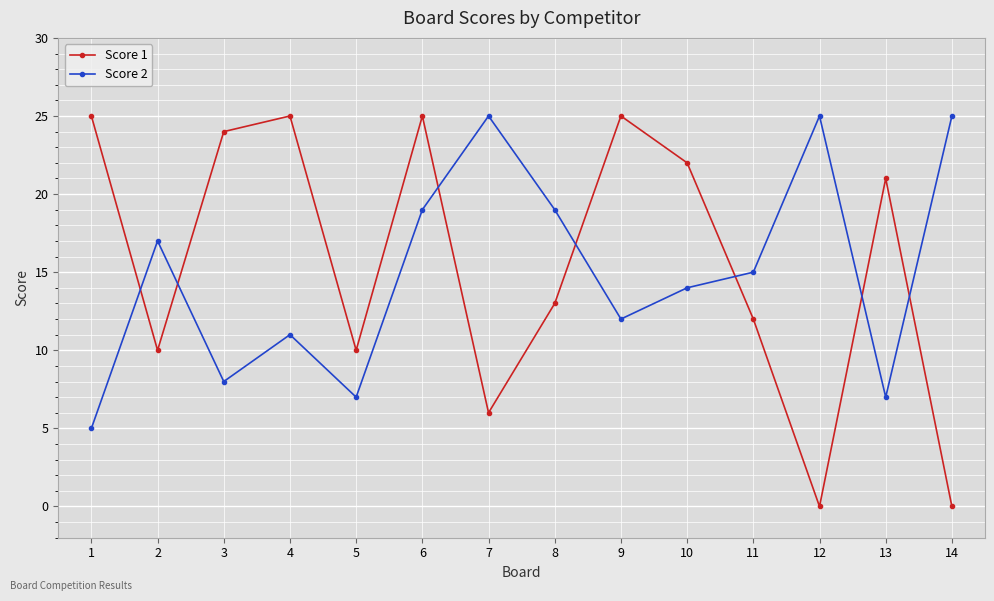

Which series has the widest spread of values?

Score 1